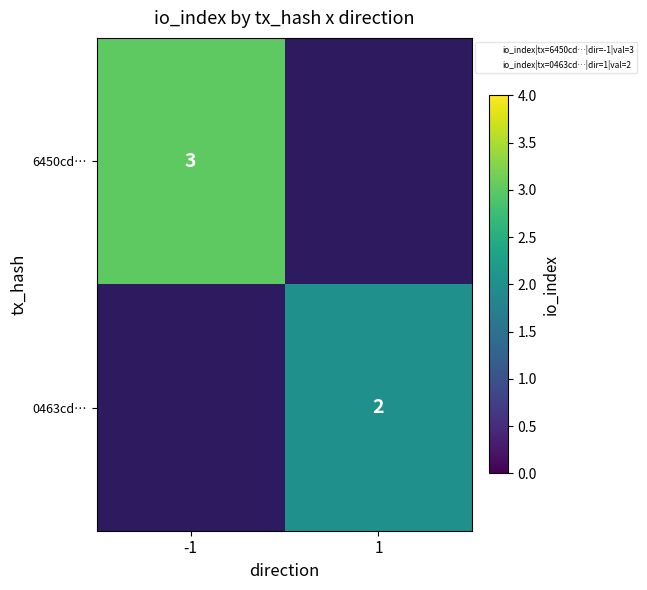

What is the minimum value for 6450cd…?

3.0